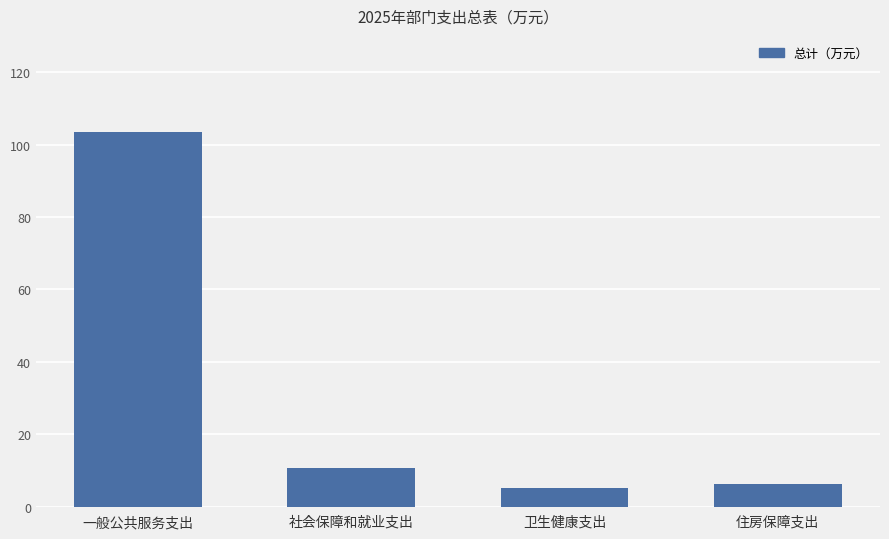

What is the change in value from 一般公共服务支出 to 住房保障支出?

-97.2